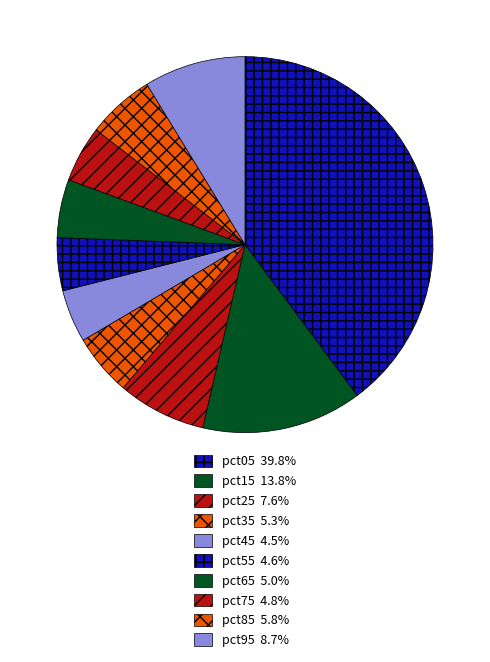

Count the number of slices in the pie.

10